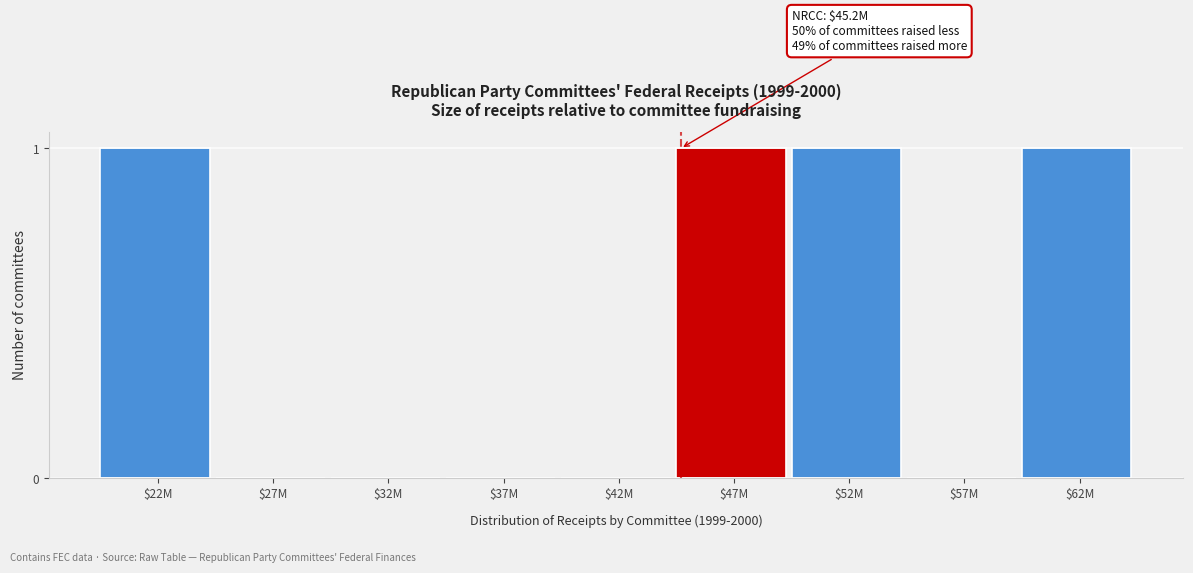

Is it true that the value at $57M is 0?

True